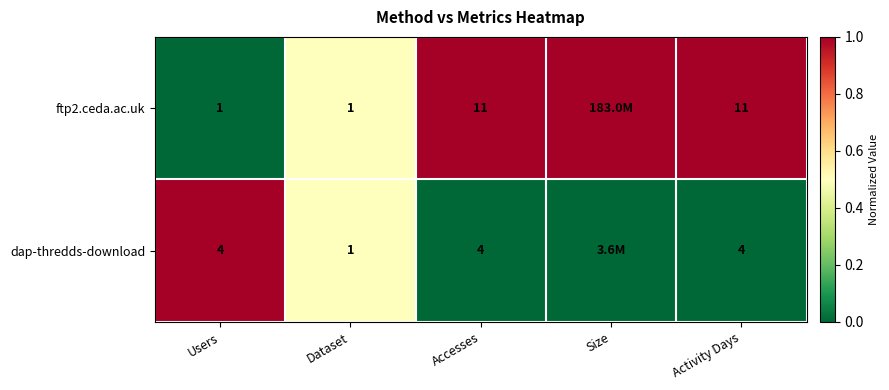

What is the spread (max minus min) of values at Activity Days?

7